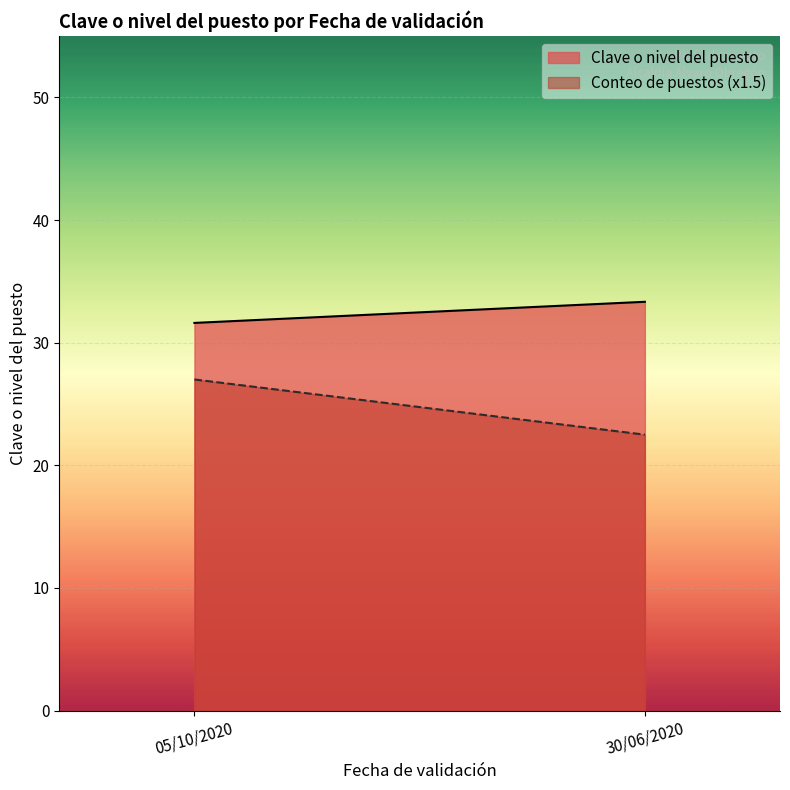

Reading right to left, what are all the values shown in this chart?

Clave o nivel del puesto: 33.3	31.6
Conteo de puestos (x1.5): 22.5	27.0